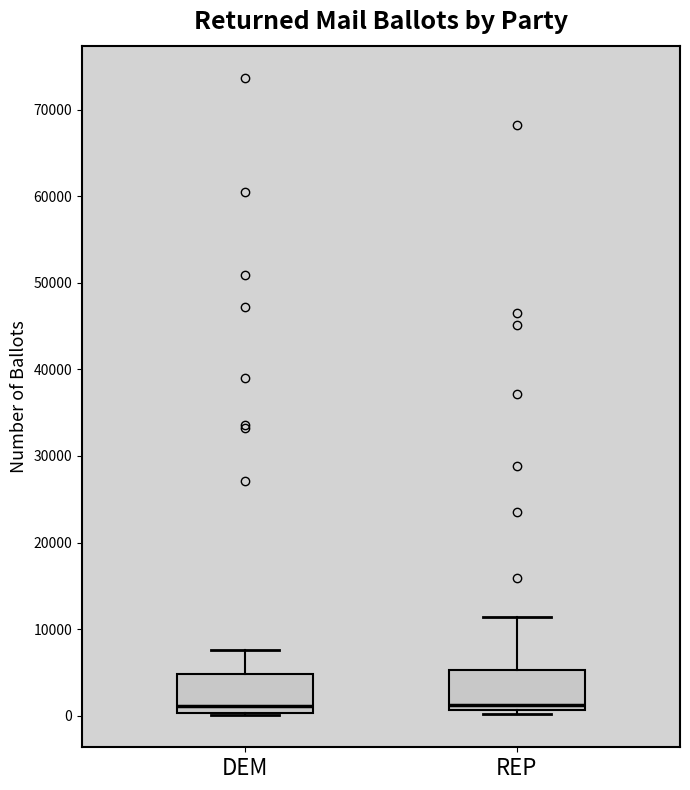

Reading left to right, read every box against the y-axis: the position of its median line, the range the box covers, and the ends of its whiskers. The values are not printed on the chart, so give them approximately, as read against the axis.

DEM: median 1000, box 0 to 5000, whiskers 0 to 8000
REP: median 1000 (just above the box's lower edge), box 1000 to 5000, whiskers 0 to 11000